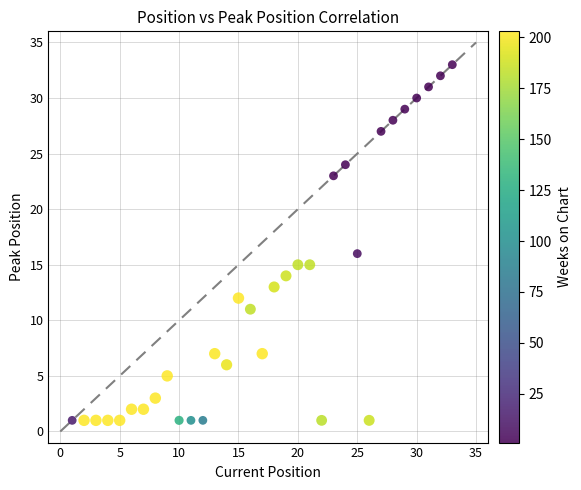

What is the range of Y values (max minus min)?

32